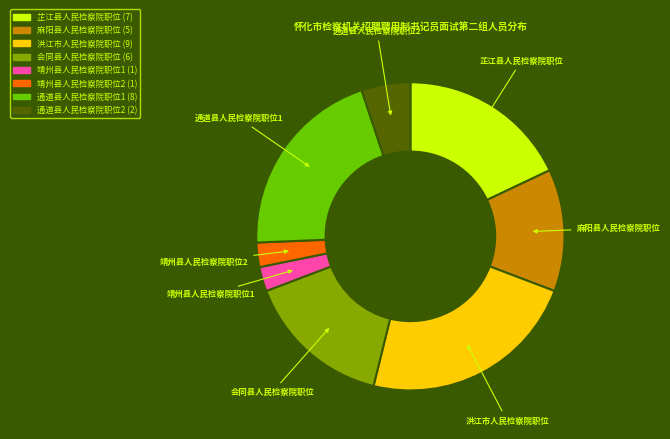

Which has a higher value, 洪江市人民检察院职位 or 靖州县人民检察院职位1?

洪江市人民检察院职位